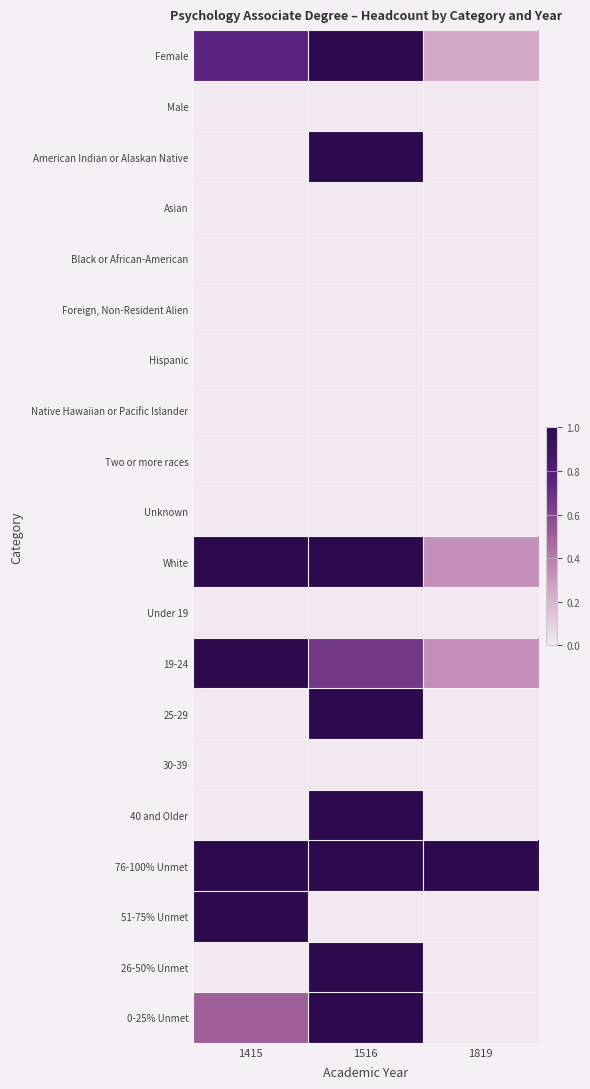

What is the total value across all series at 1516?

8.7